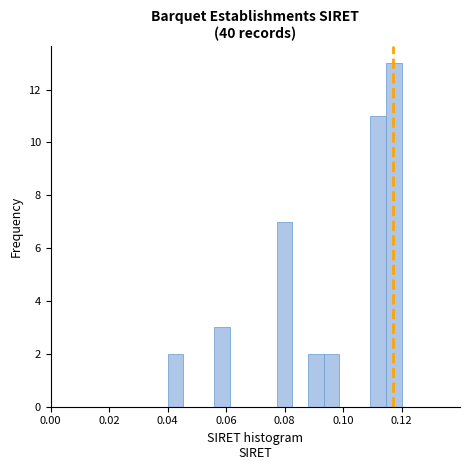

Around what value on the x-axis is the tallest bar? Give the approximate position of its centre, as read against the axis.

0.118